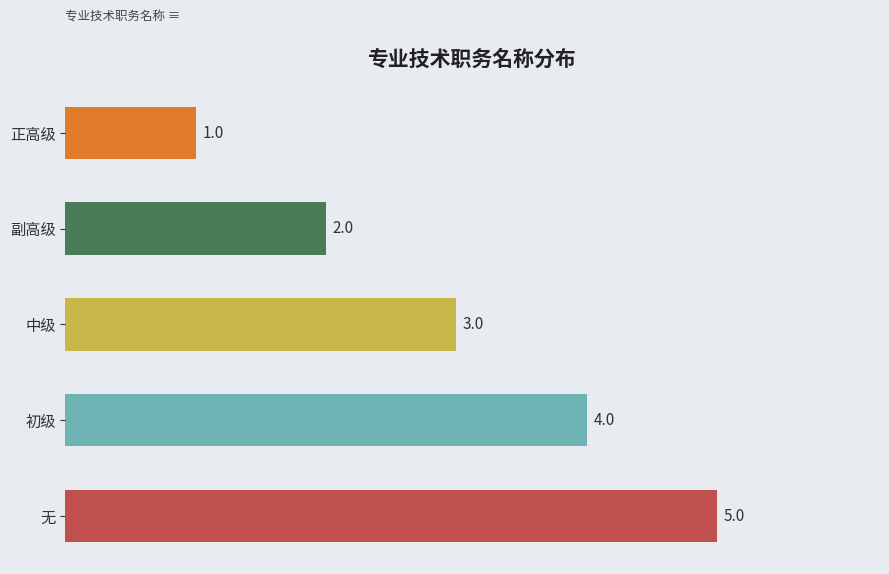

True or false: the data shows 4 at 中级.

False